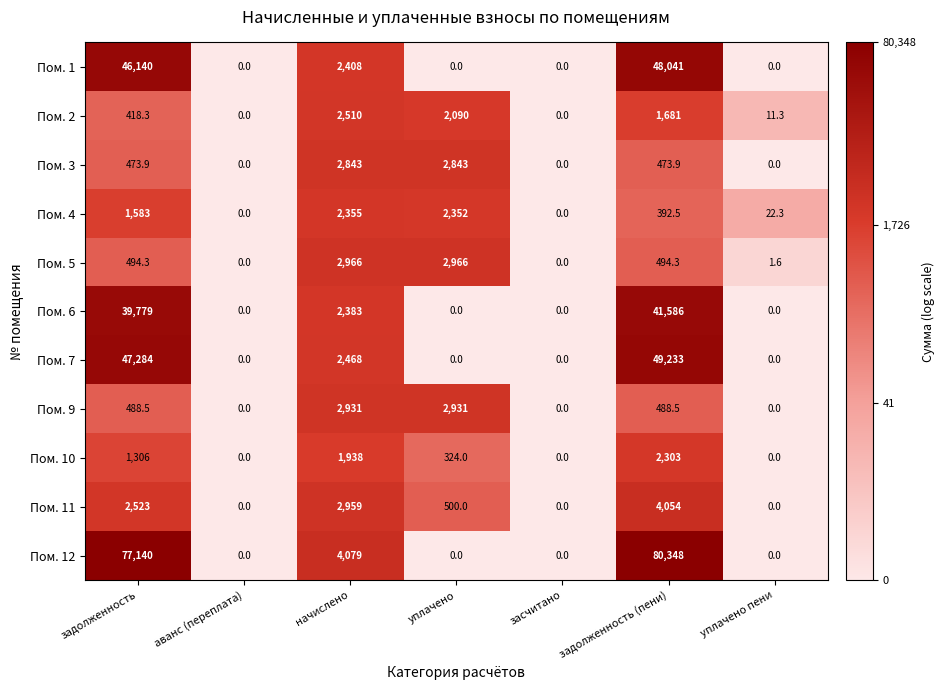

What is the total value across all series at уплачено пени?

35.2